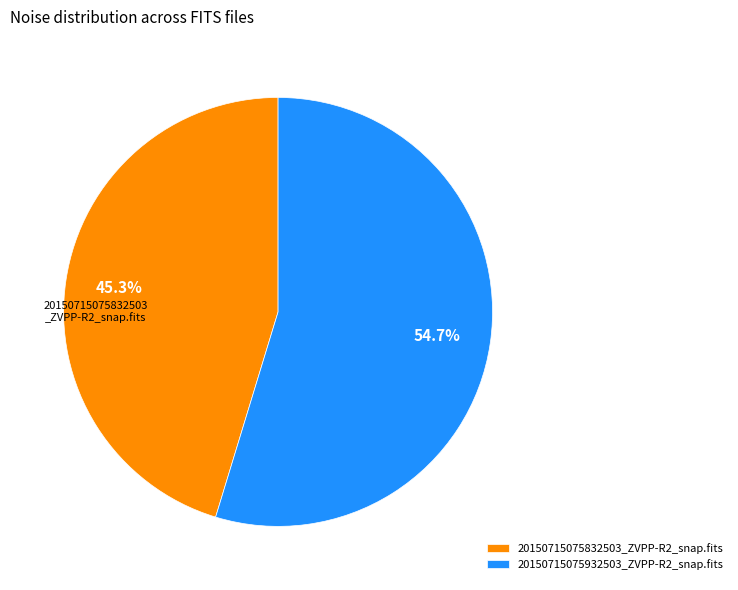

Approximately how many times larger is the value at 20150715075932503_ZVPP-R2_snap.fits compared to 20150715075832503_ZVPP-R2_snap.fits?

1.2